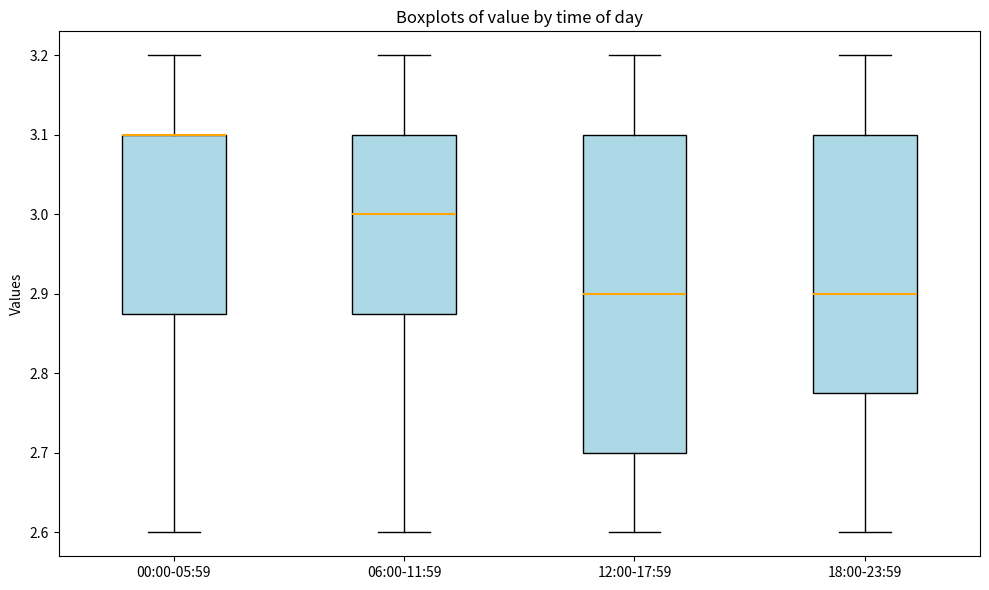

Reading left to right, read every box against the y-axis: the position of its median line, the range the box covers, and the ends of its whiskers. The values are not printed on the chart, so give them approximately, as read against the axis.

00:00-05:59: median 3.10 (drawn on the box's upper edge), box 2.88 to 3.10, whiskers 2.60 to 3.20
06:00-11:59: median 3.00, box 2.88 to 3.10, whiskers 2.60 to 3.20
12:00-17:59: median 2.90, box 2.70 to 3.10, whiskers 2.60 to 3.20
18:00-23:59: median 2.90, box 2.78 to 3.10, whiskers 2.60 to 3.20